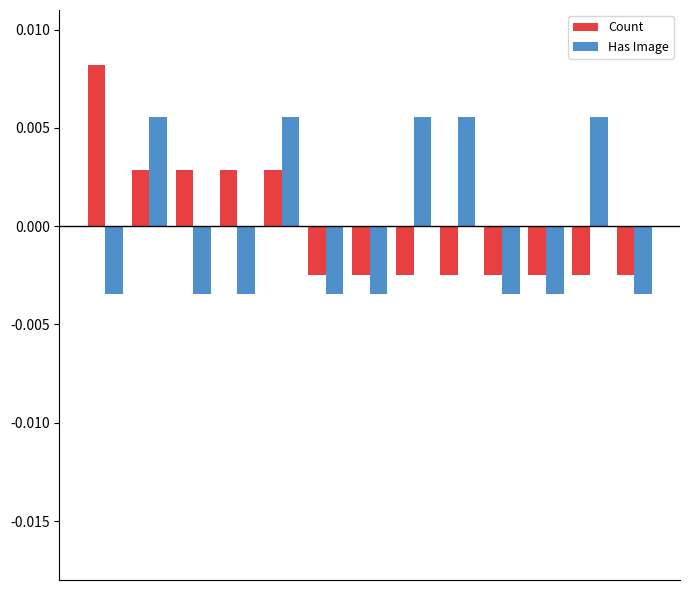

Rank the series by their maximum value, from lowest to highest.

Has Image, Count